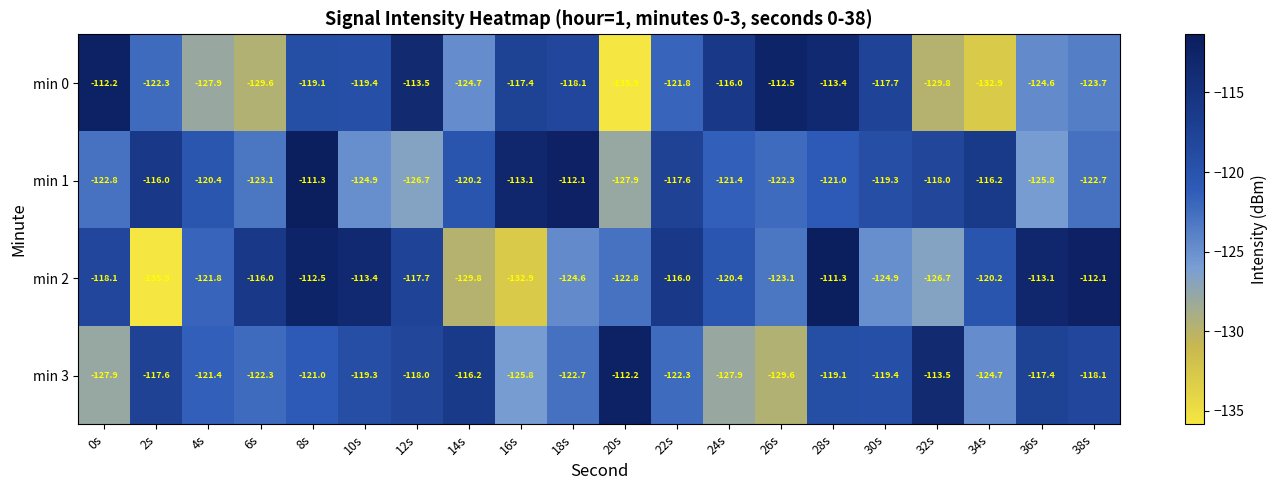

What is the average value of the min 3 series?

-120.8